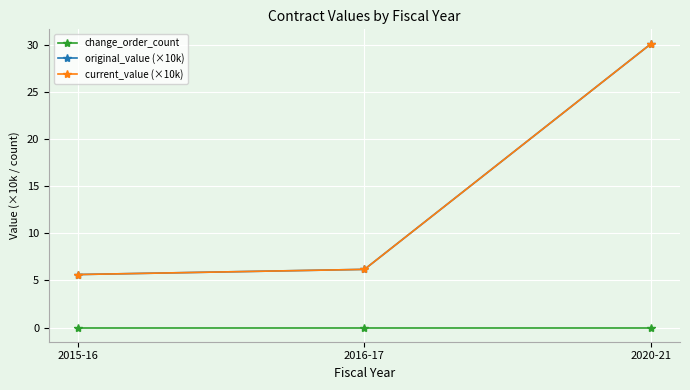

Does the chart have visible grid lines?

Yes